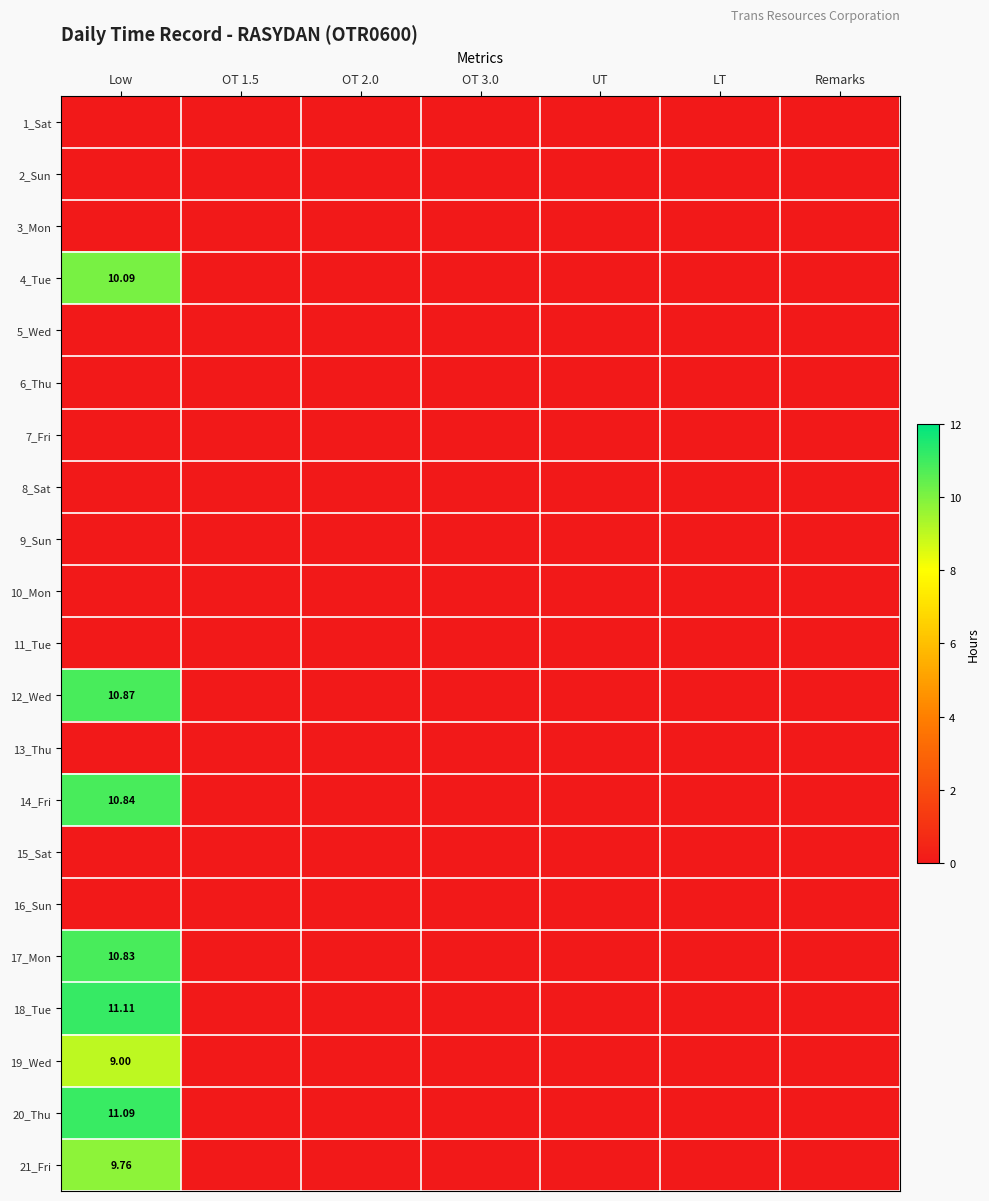

The value of 17_Mon at UT is 5.7. True or false?

False